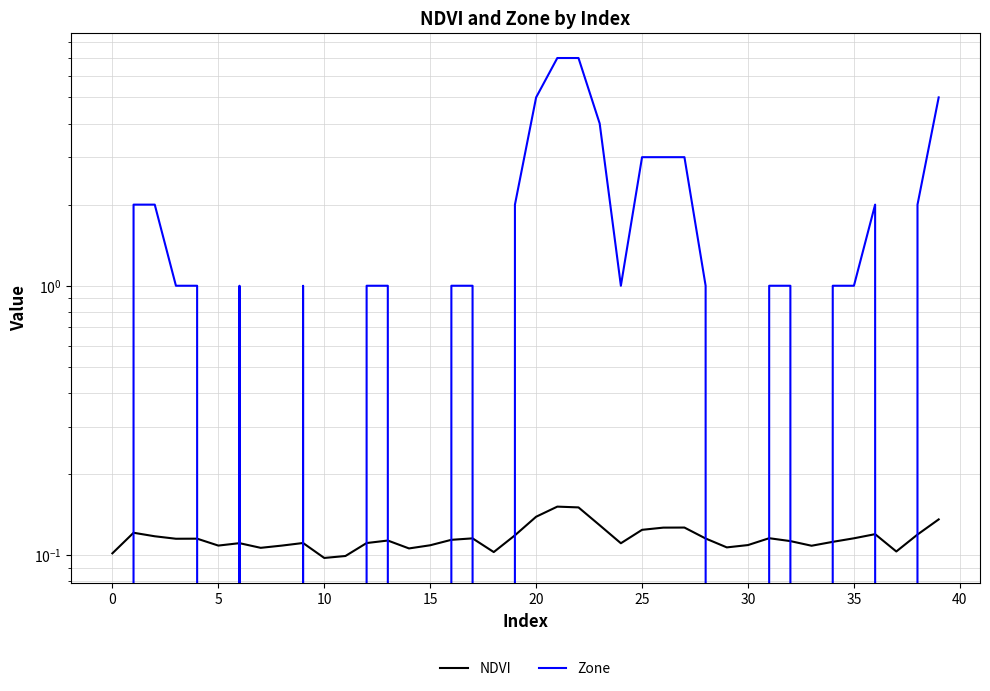

Which series has the largest total across all categories?

Zone